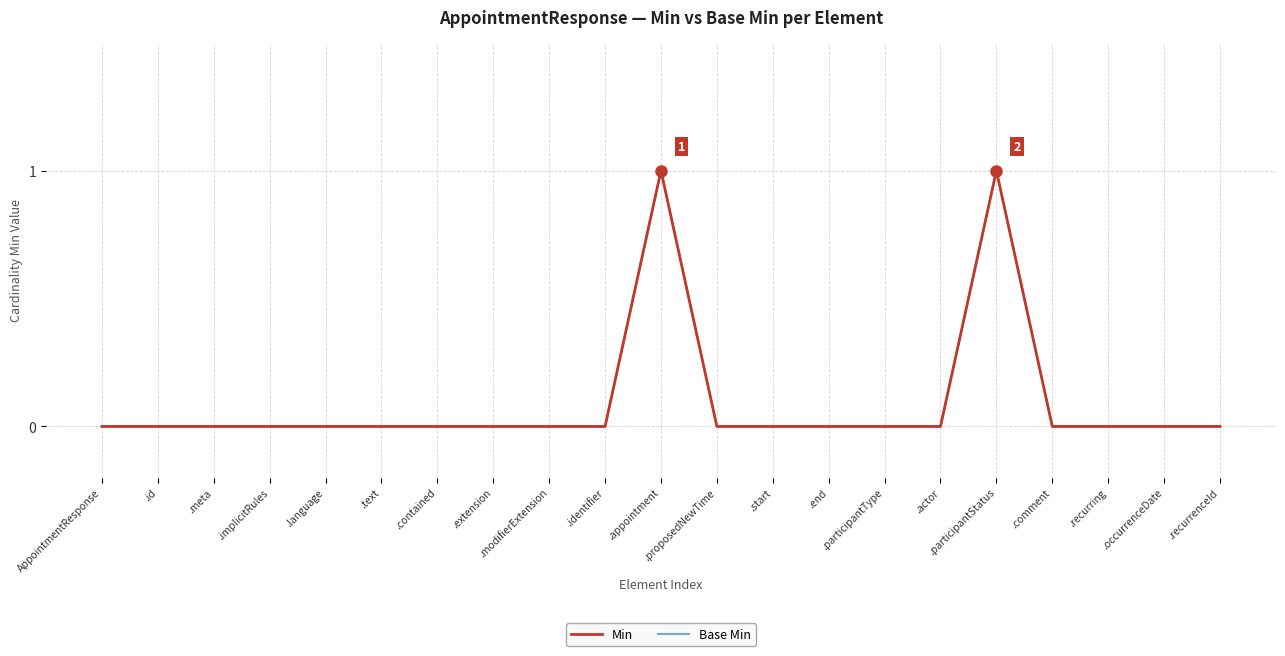

At which category does Base Min reach its first local peak?

.appointment